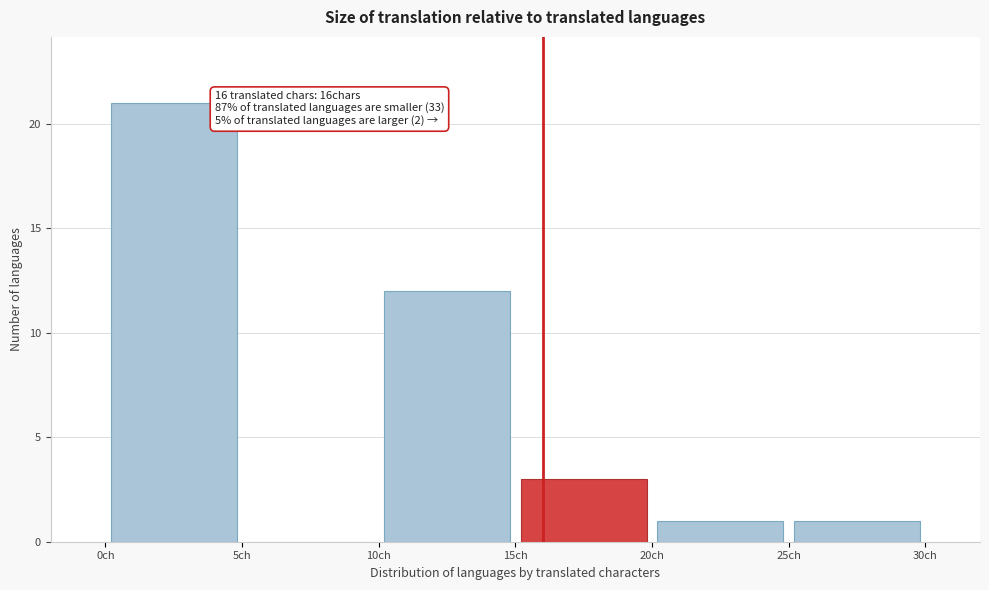

Which range on the x-axis has the tallest bar?

0 to 5